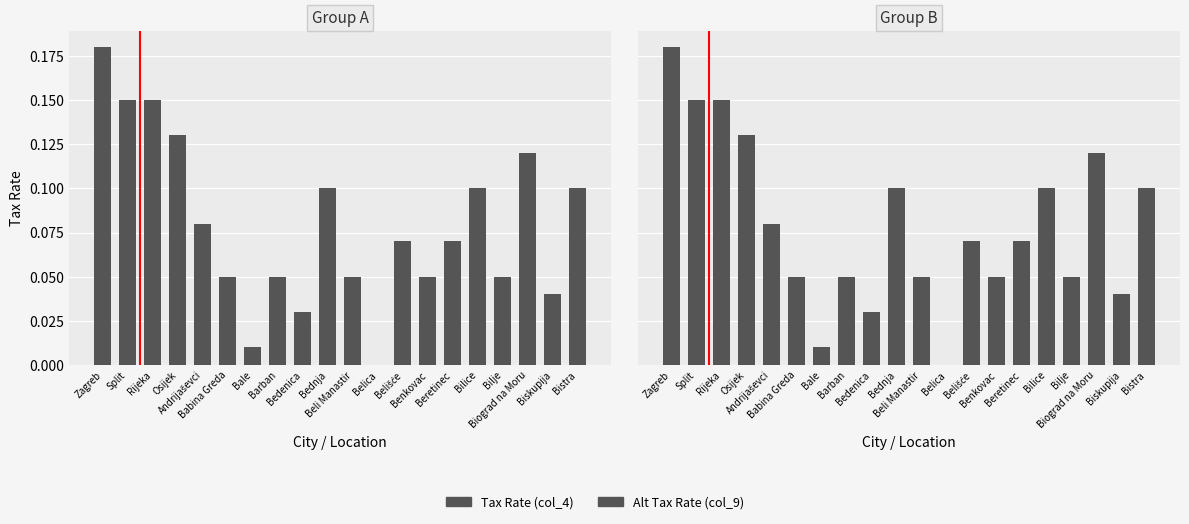

At how many categories does at least one series exceed 0?

19